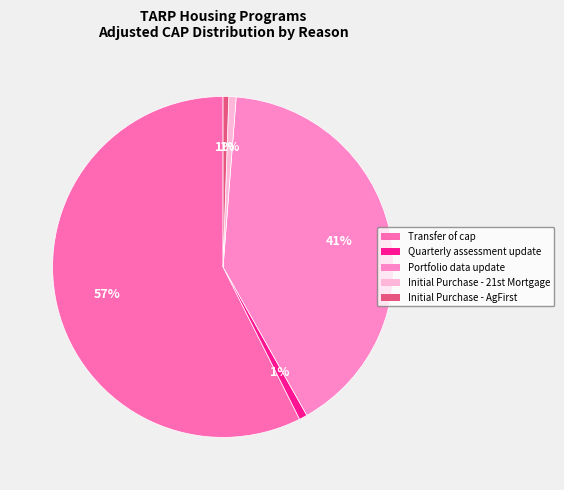

Is it true that Initial Purchase - AgFirst is 11% of the pie?

False